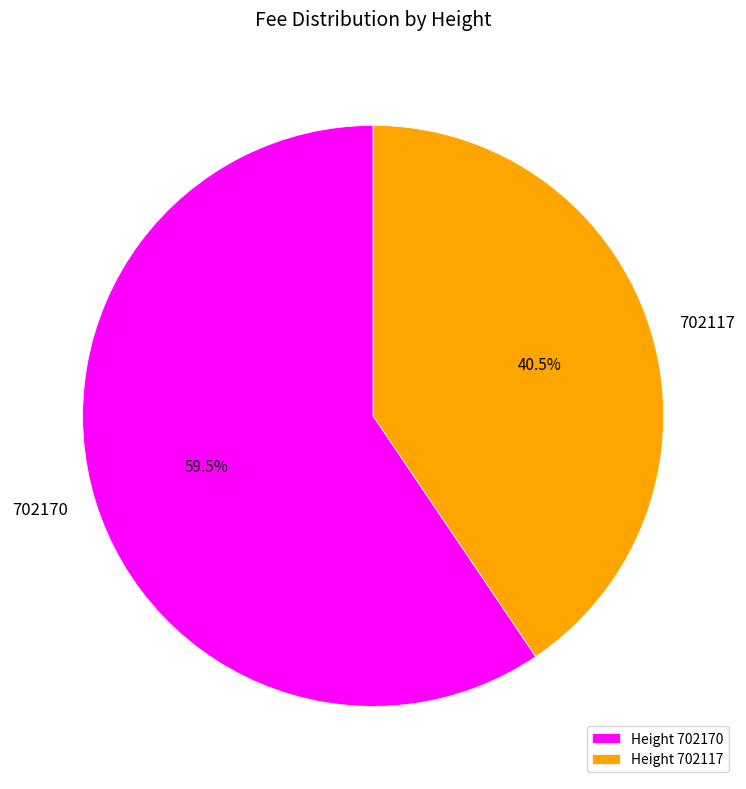

Between Height 702170 and Height 702117, which is larger?

Height 702170